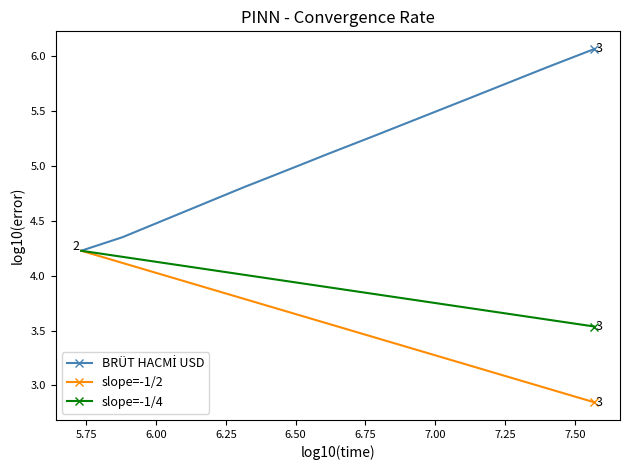

Count the number of data series in this chart.

3